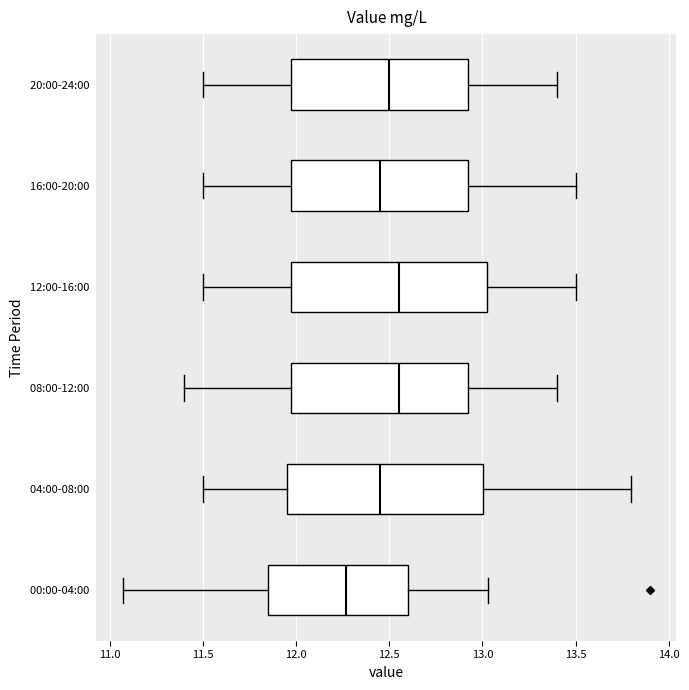

Reading bottom to top, transcribe this box plot: for each box, give where its median line is, the range the box spans, and where its two whiskers end, as read against the x-axis. The values are not printed on the chart, so give them approximately, as read against the axis.

00:00-04:00: median 12.25, box 11.85 to 12.60, whiskers 11.05 to 13.05
04:00-08:00: median 12.45, box 11.95 to 13.00, whiskers 11.50 to 13.80
08:00-12:00: median 12.55, box 12.00 to 12.95, whiskers 11.40 to 13.40
12:00-16:00: median 12.55, box 12.00 to 13.05, whiskers 11.50 to 13.50
16:00-20:00: median 12.45, box 12.00 to 12.95, whiskers 11.50 to 13.50
20:00-24:00: median 12.50, box 12.00 to 12.95, whiskers 11.50 to 13.40